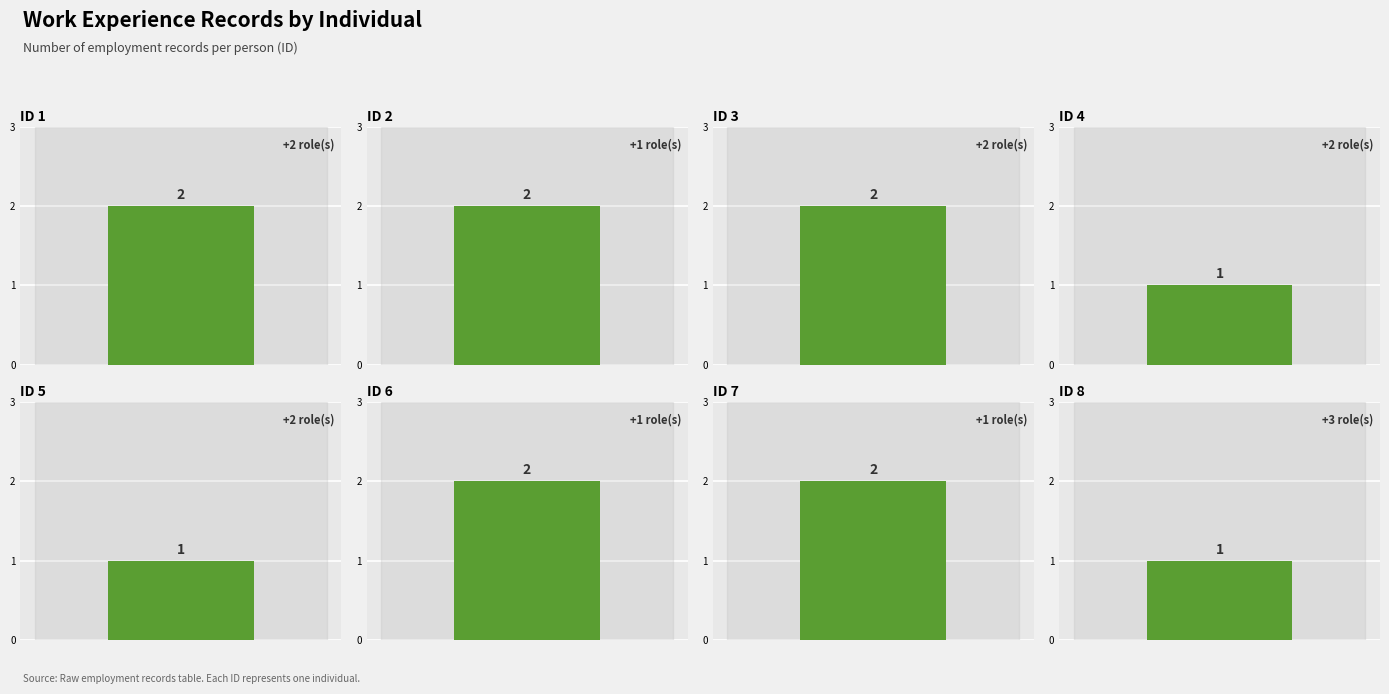

What value does the data have at ID 8?

1